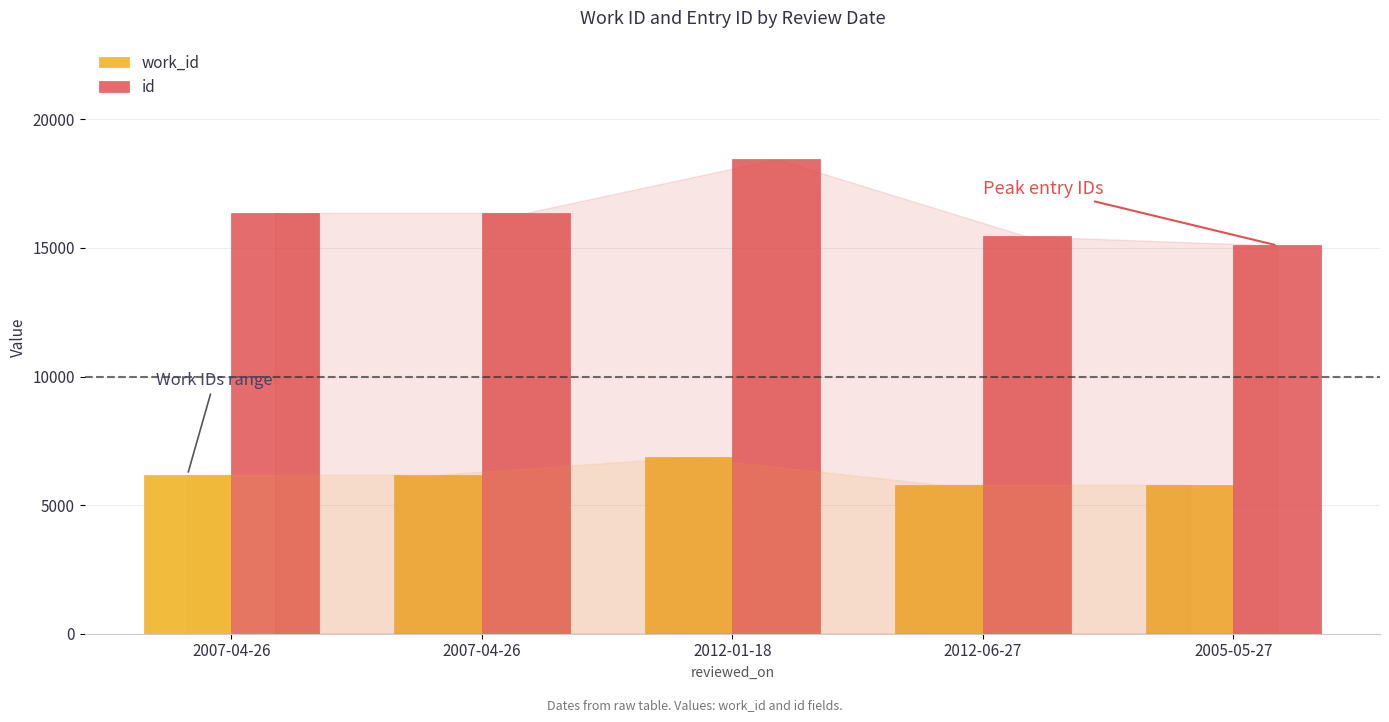

What are all the series names shown in the legend?

work_id, id